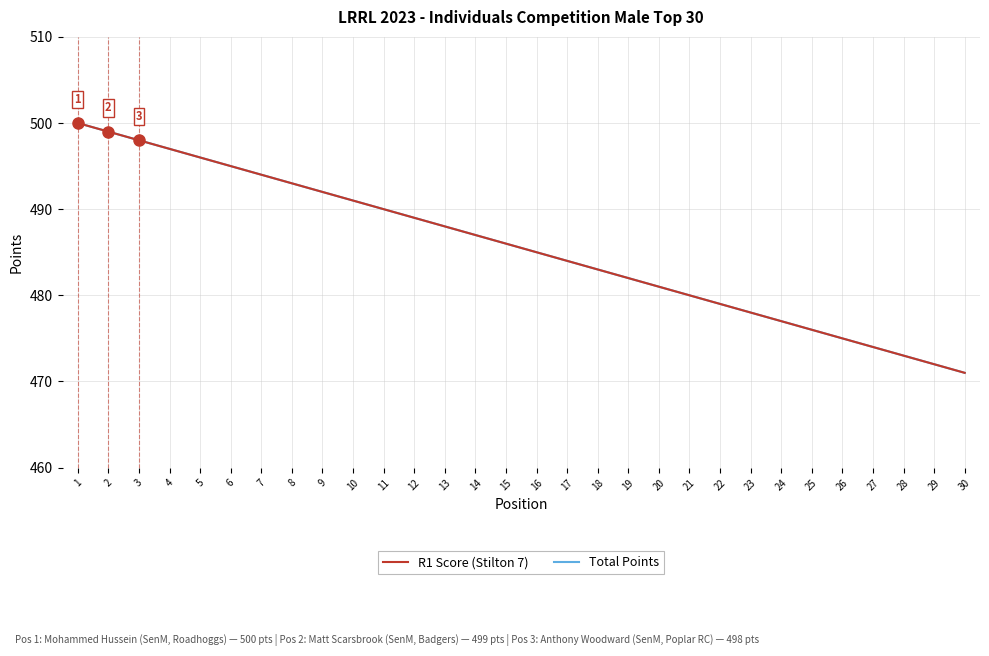

Does the chart display data point markers on the line(s)?

No